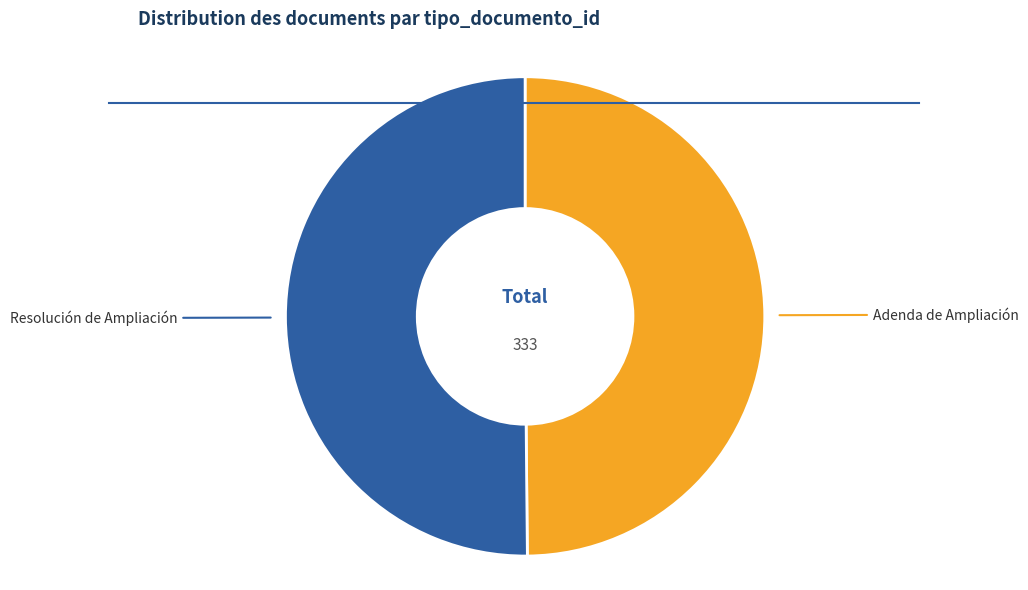

What percentage is the Resolución de Ampliación slice, to the nearest percent?

50%